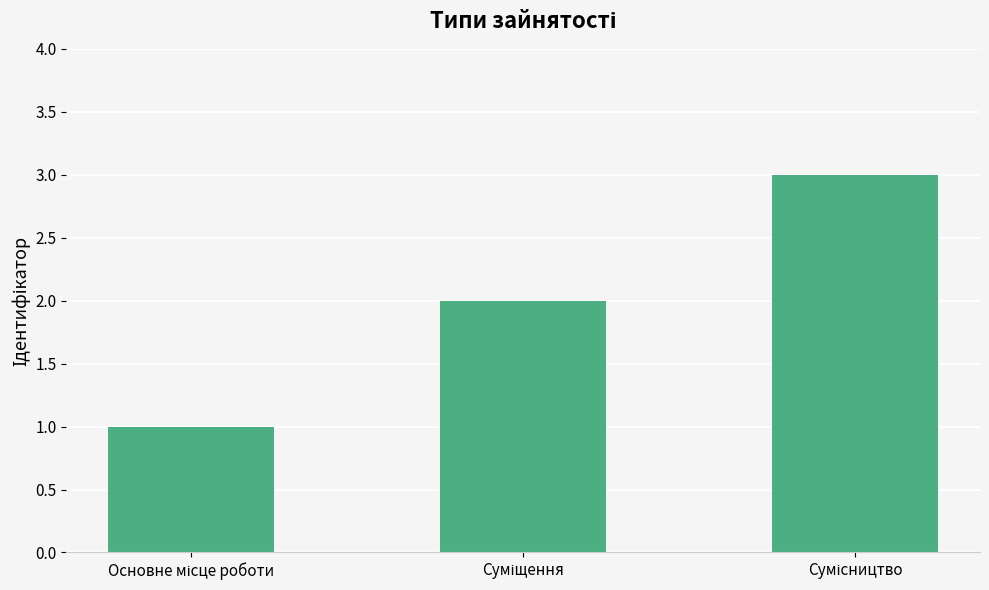

Reading left to right, what are all the values shown in this chart?

1	2	3